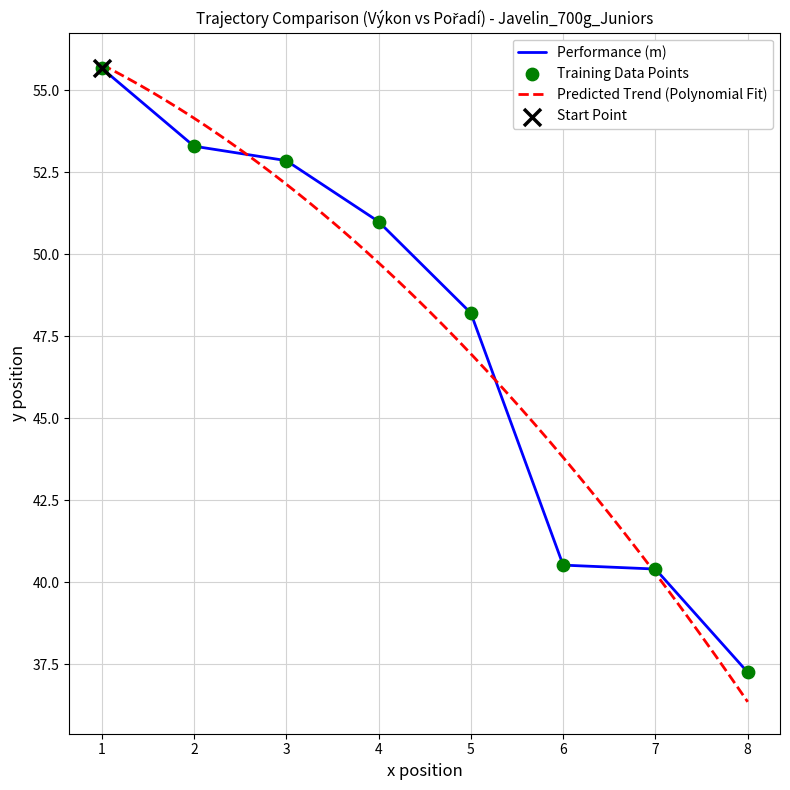

The Performance (m) series shows 48.2 at 5. True or false?

True